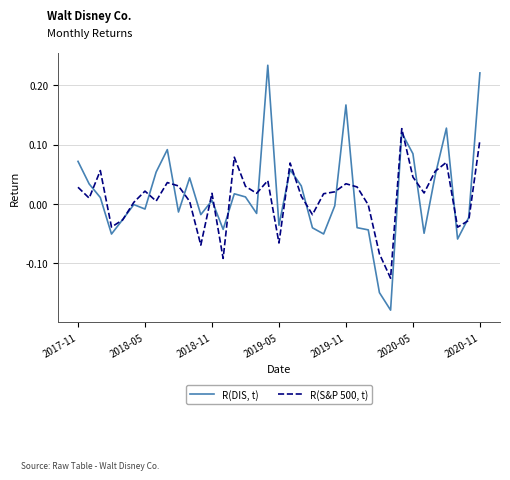

Which series has the largest range (max minus min)?

R(DIS, t)